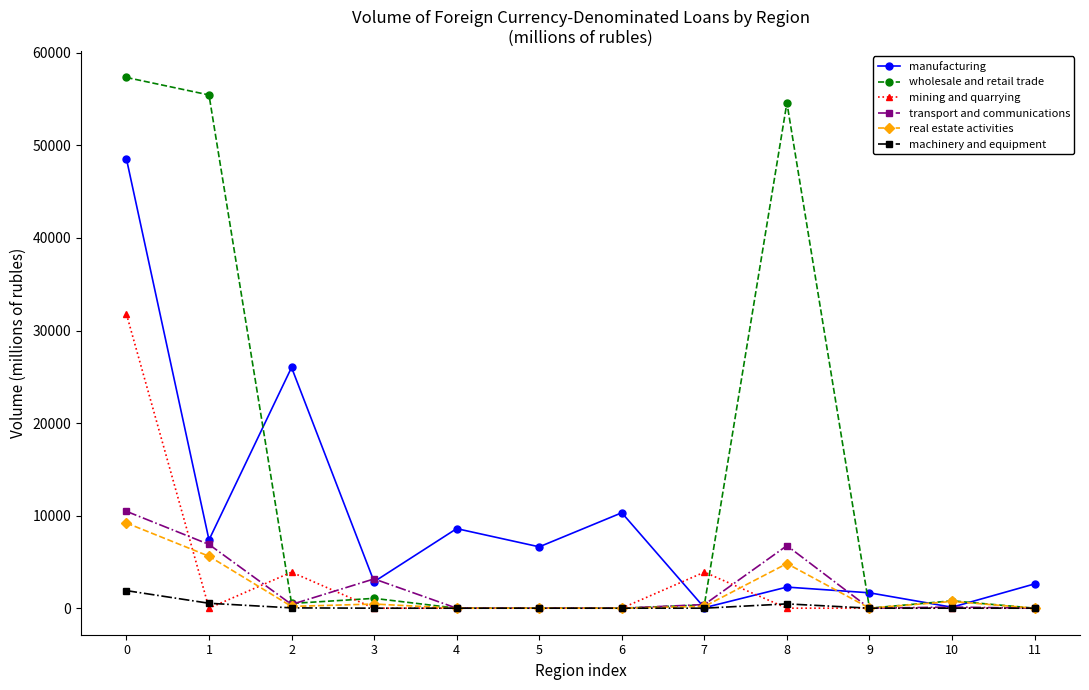

What is the maximum value shown in the chart?

57340